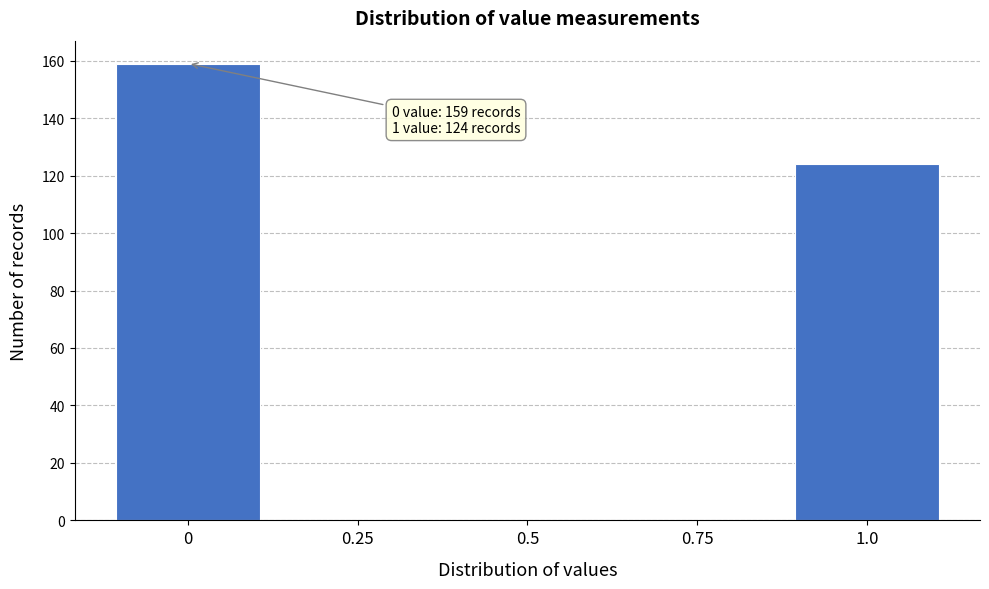

Reading left to right, extract all data points from this chart.

0=159	0.25=0	0.5=0	0.75=0	1.0=124